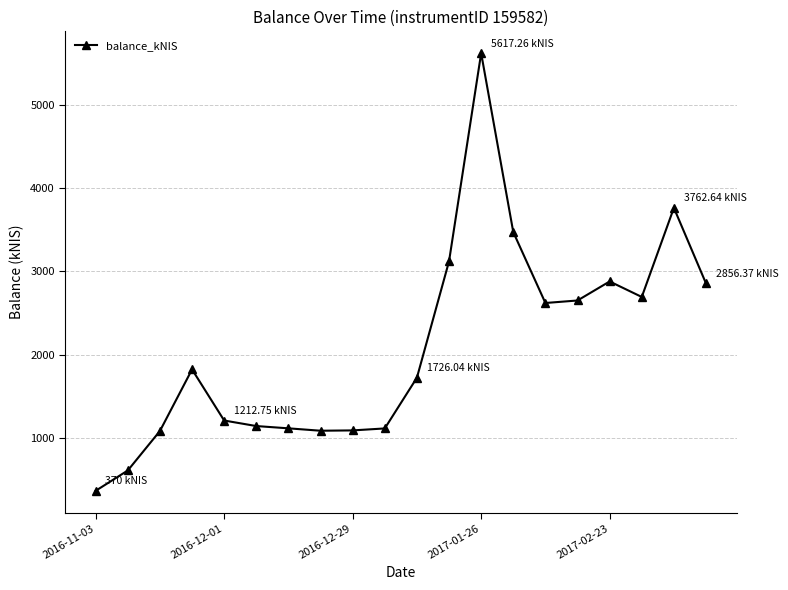

What is the average value?

2104.1